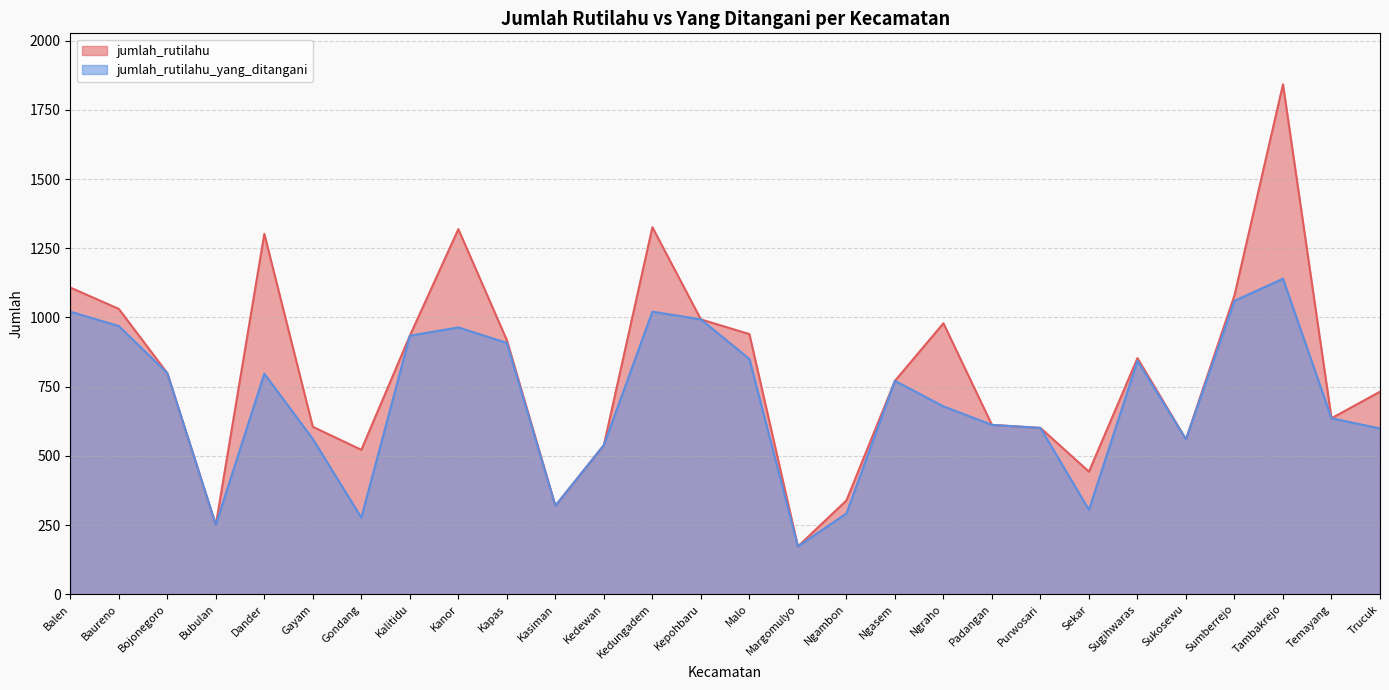

Count the number of categories in the chart.

28